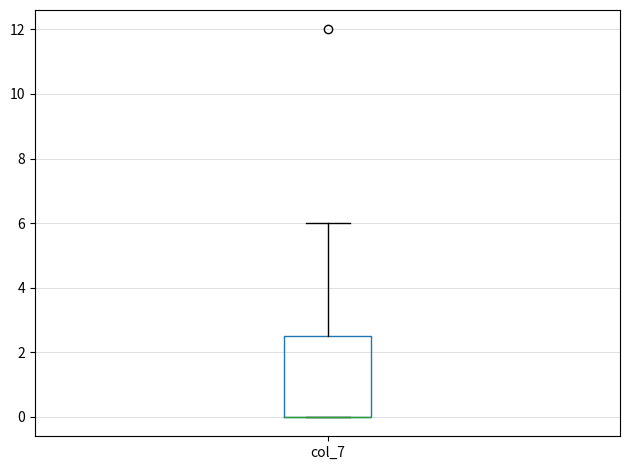

Where is the upper edge of the box for col_7 on the y-axis? The values are not printed on the chart, so give them approximately, as read against the axis.

2.6